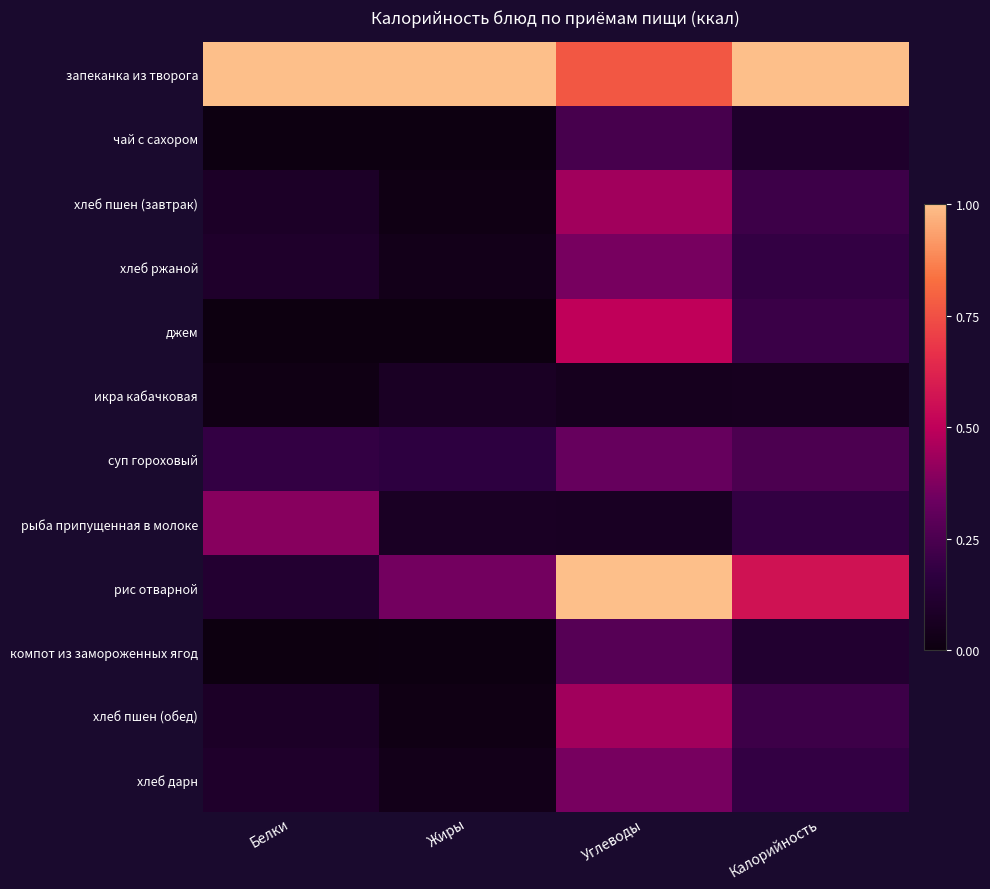

At which category does the chart reach its minimum across all series?

Жиры